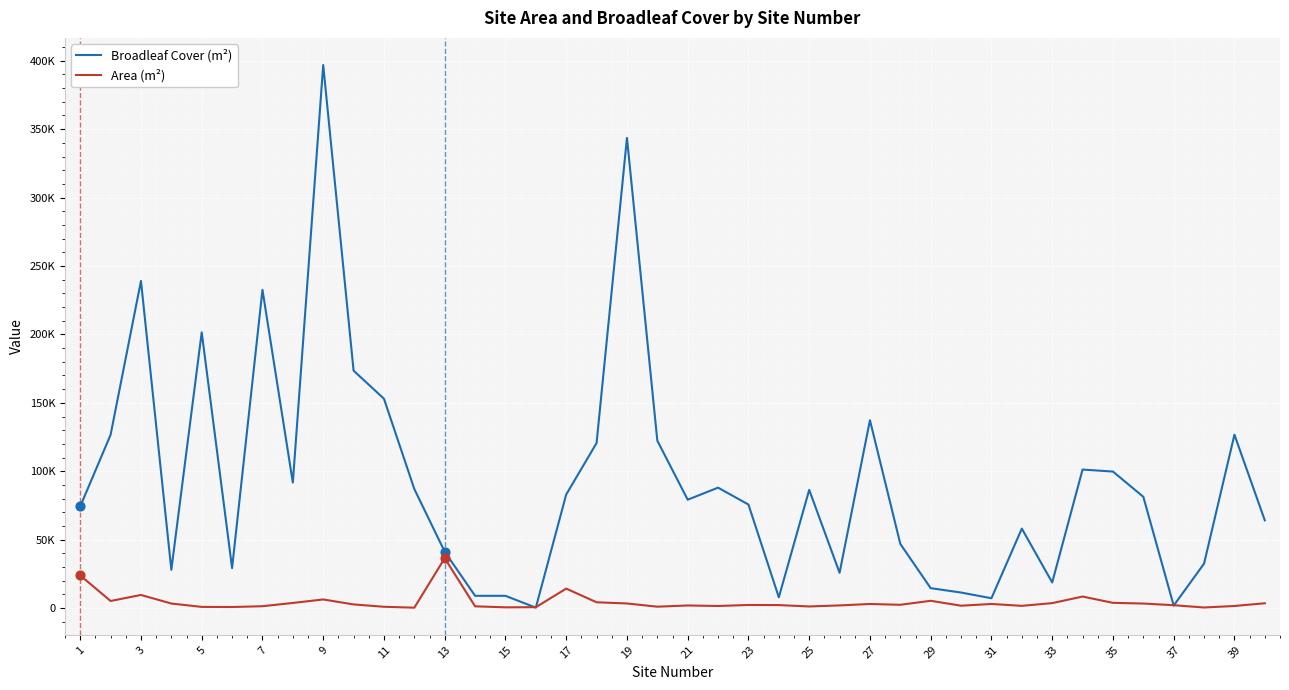

At how many categories does at least one series exceed 338409?

2